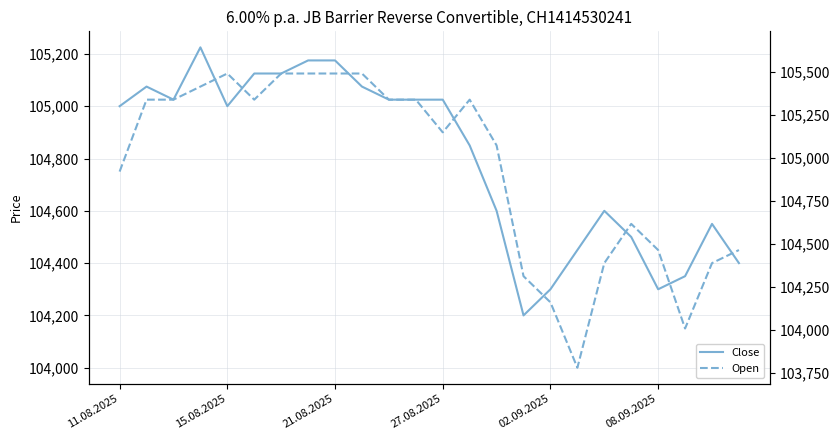

What is the value of the Close point at the 12th from the left?

105025